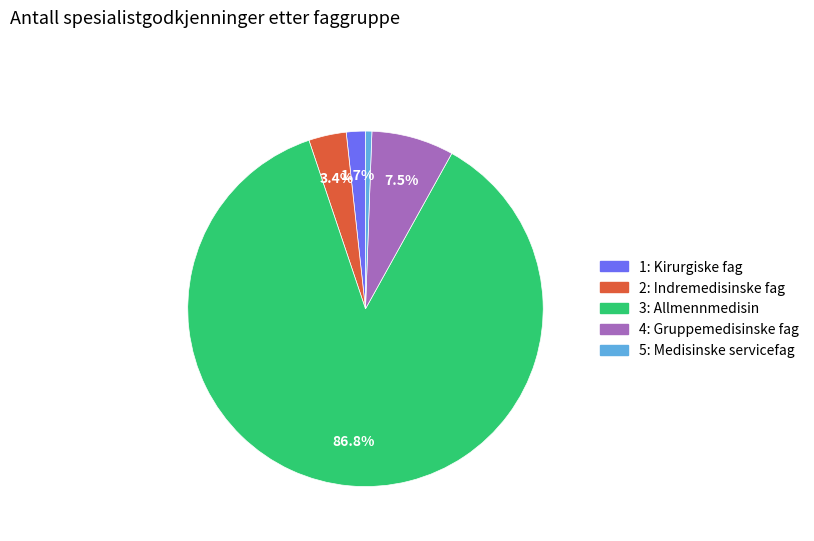

To the nearest percent, what is the combined percentage of 4: Gruppemedisinske fag and 1: Kirurgiske fag?

9%